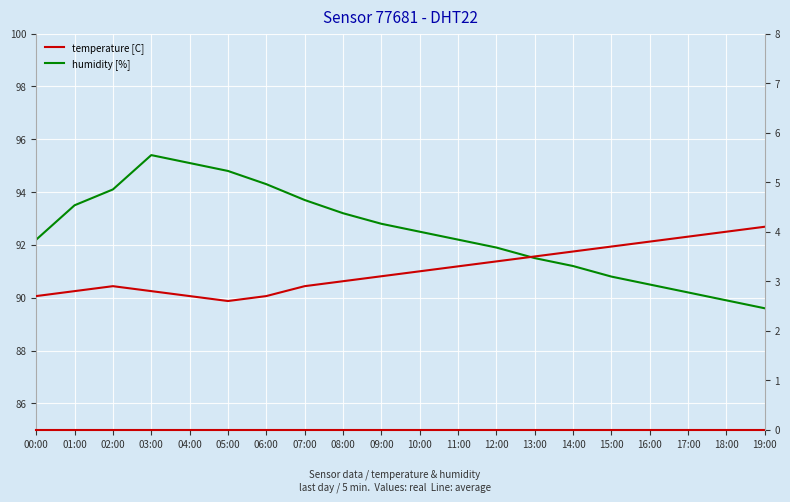

True or false: temperature [C] and humidity [%] intersect in this chart.

False